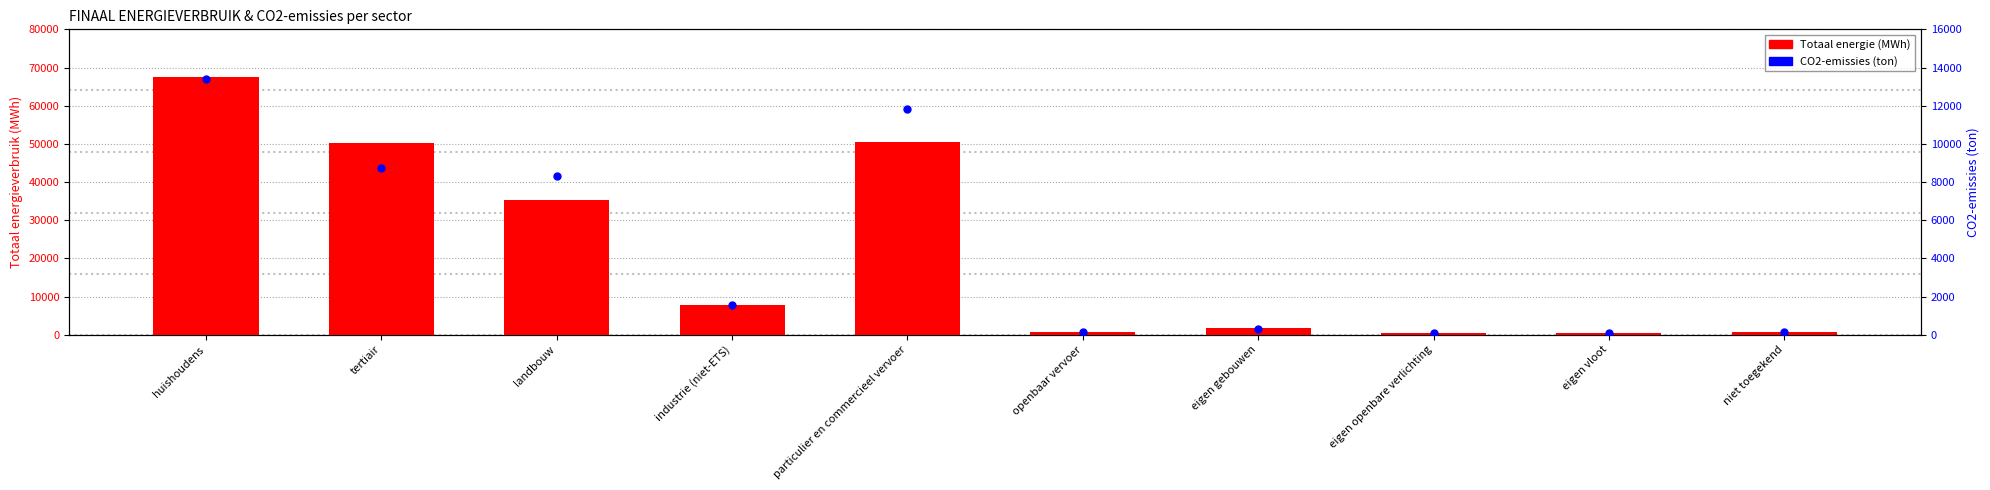

Which series has the widest spread of Y values?

Totaal energie (MWh)